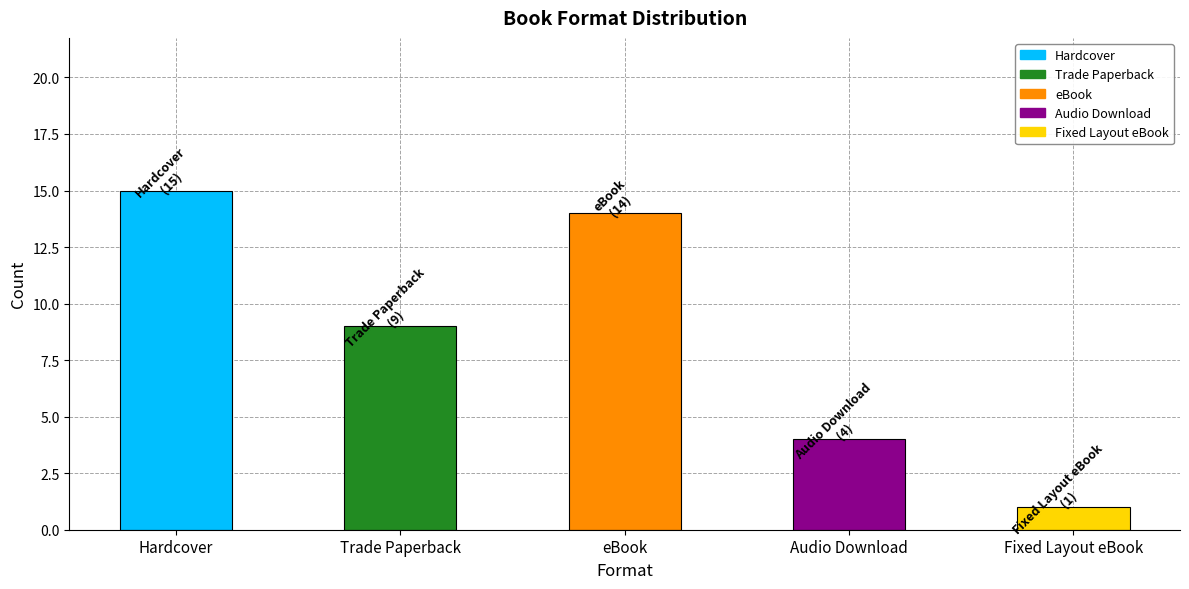

What is the label of the 1st bar from the right?

Fixed Layout eBook